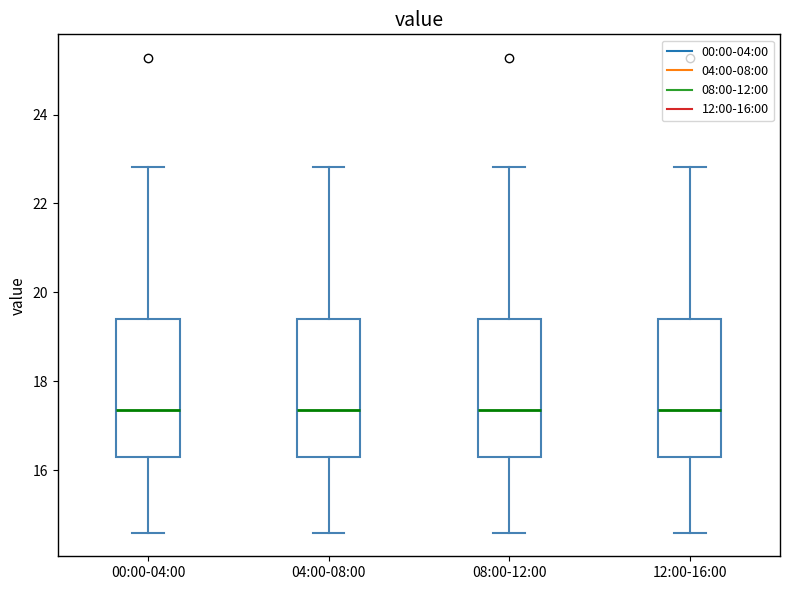

Where is the upper edge of the box for 00:00-04:00 on the y-axis? The values are not printed on the chart, so give them approximately, as read against the axis.

19.4